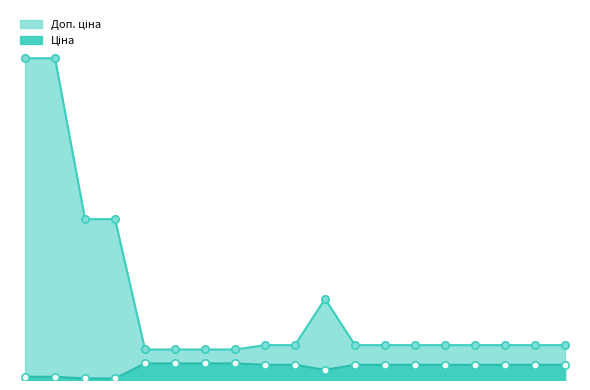

What is the change in value from 271712228 to 284032202?

-50.9